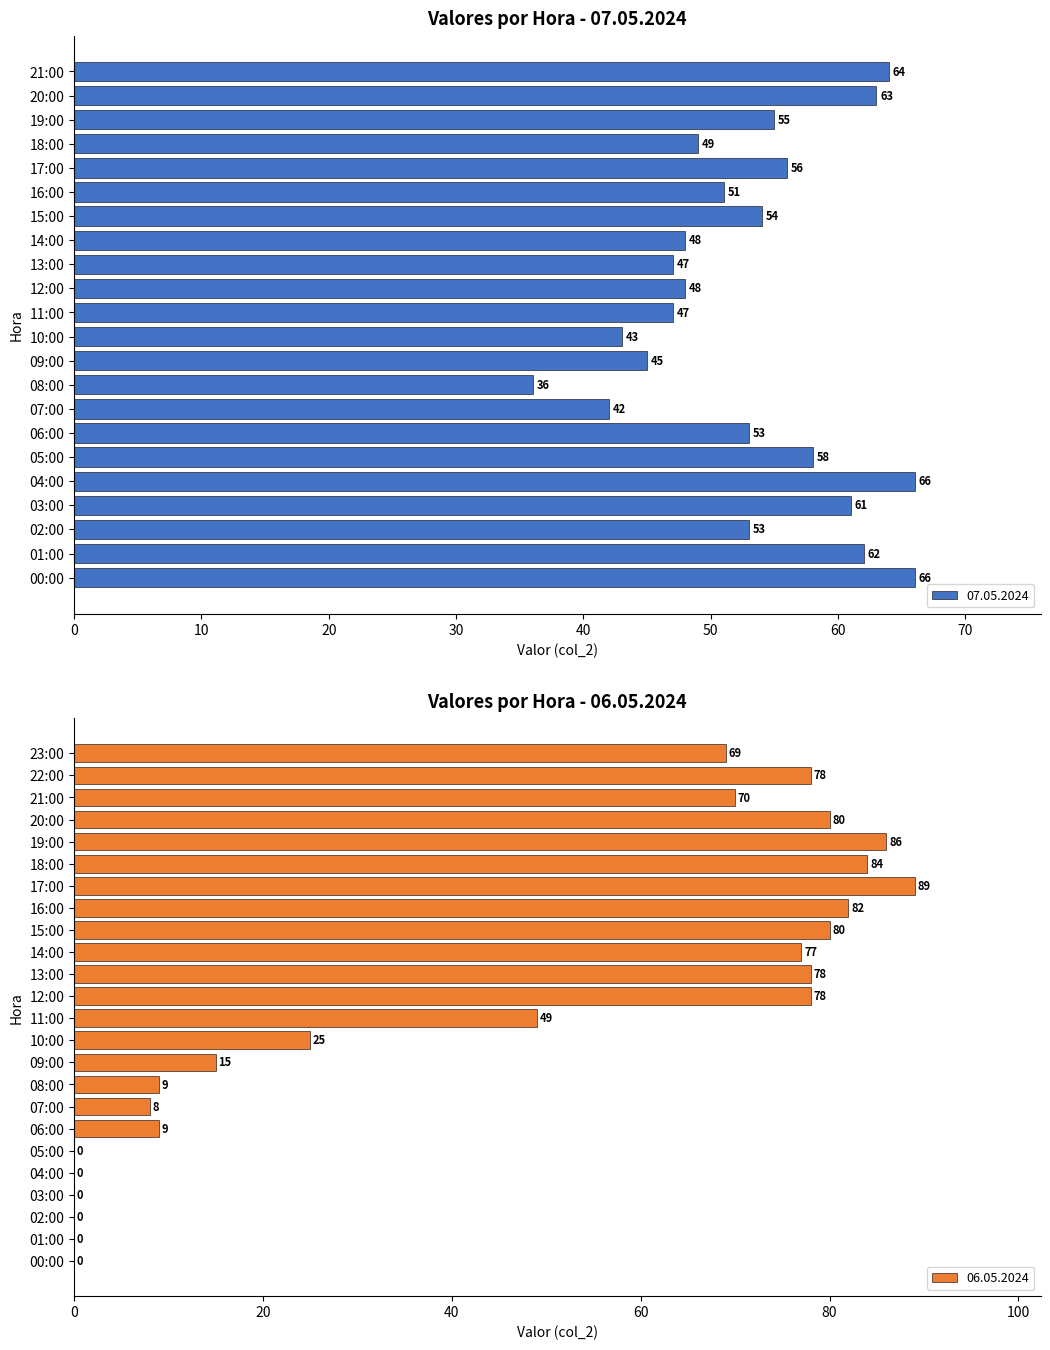

The 07.05.2024 series shows 73 at 10:00. True or false?

False